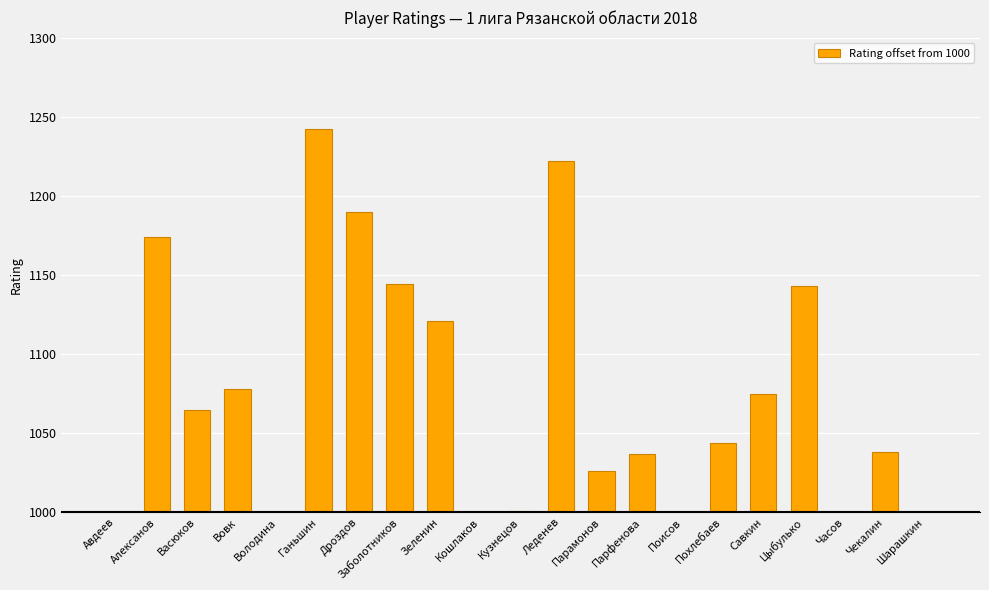

At which label does the data first exceed 44?

Алексанов